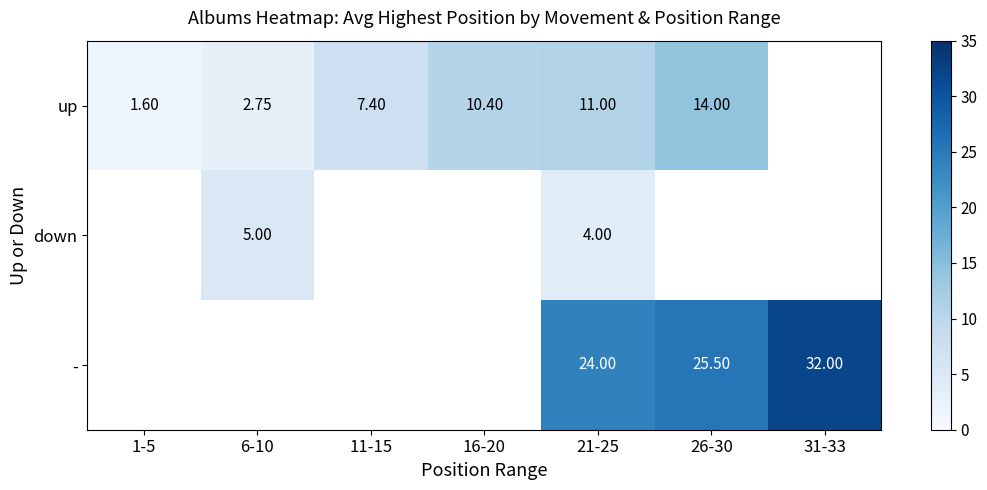

What is the spread (max minus min) of values at 26-30?

11.5